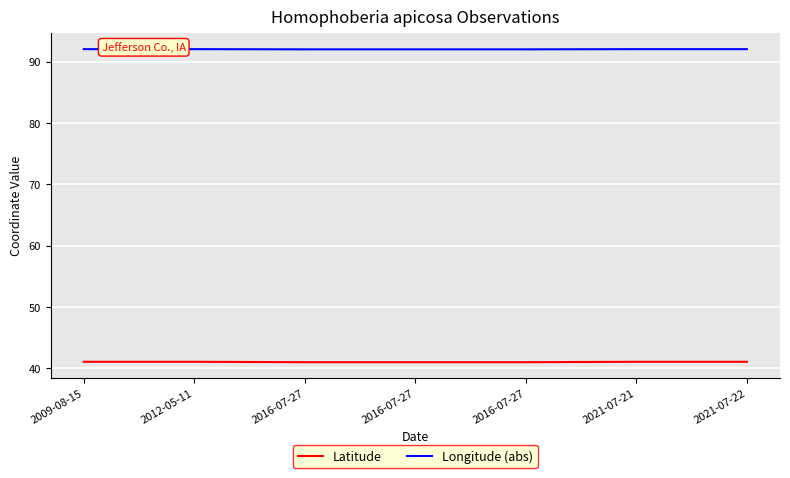

What are all the series names shown in the legend?

Latitude, Longitude (abs)